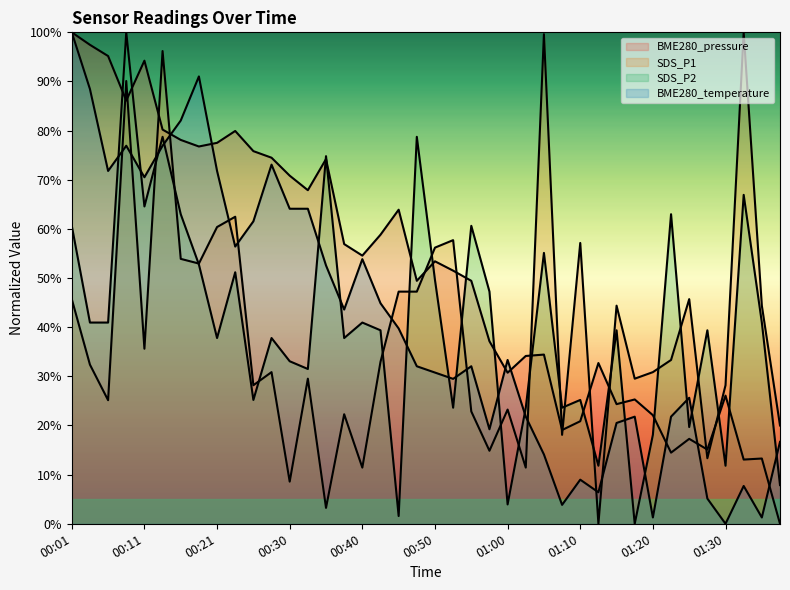

Does the chart display data point markers on the line(s)?

No